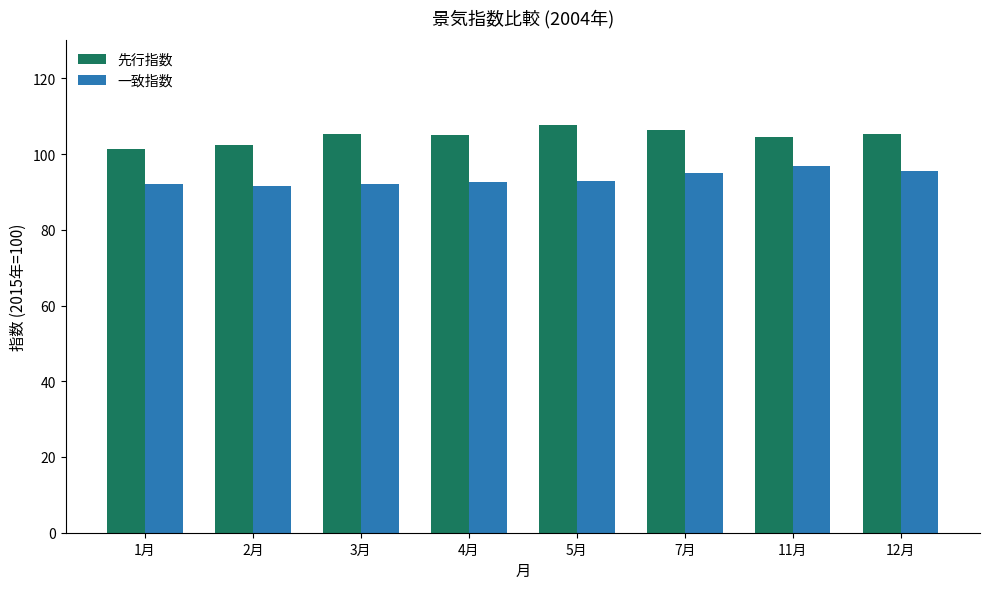

Rank the series by their average value, from lowest to highest.

一致指数, 先行指数